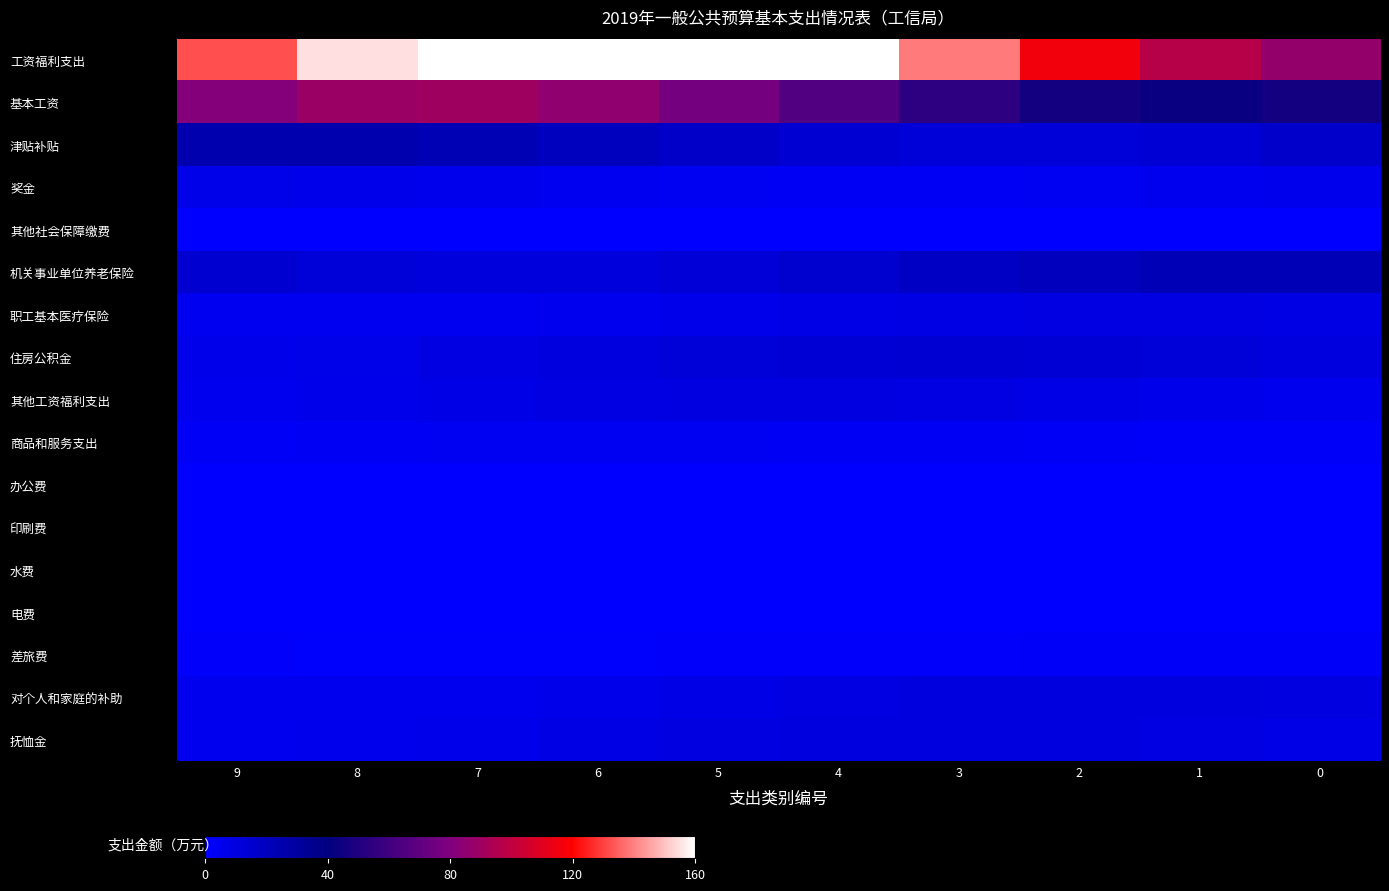

Reading left to right, what are all the values shown in this chart?

工资福利支出: 9=132.3	8=154.6	7=171.5	6=178.8	5=174.7	4=160.2	3=138.8	2=115.9	1=96.9	0=86.6
基本工资: 9=81.8	8=88.5	7=89.9	6=85.6	5=76.7	4=65.2	3=54.2	2=46.1	1=43.1	0=45.8
津贴补贴: 9=25.4	8=25.1	7=23.3	6=20.4	5=17.1	4=14.3	3=12.5	2=12.3	1=13.7	0=16.3
奖金: 9=7.2	8=6.6	7=5.6	6=4.7	5=3.9	4=3.6	3=3.7	2=4.3	1=5.2	0=6.2
其他社会保障缴费: 9=0.2	8=0.2	7=0.2	6=0.1	5=0.1	4=0.2	3=0.2	2=0.2	1=0.3	0=0.3
机关事业单位养老保险: 9=14.9	8=12.4	7=11.1	6=11.2	5=12.8	4=15.3	3=18.3	2=20.9	1=22.6	0=22.9
职工基本医疗保险: 9=4.7	8=4.4	7=4.7	6=5.5	5=6.6	4=7.8	3=8.7	2=9.2	1=9.1	0=8.4
住房公积金: 9=6.7	8=7.4	7=8.9	6=10.6	5=12.3	4=13.4	3=13.8	2=13.3	1=12.0	0=10.3
其他工资福利支出: 9=5.5	8=6.6	7=7.8	6=8.9	5=9.5	4=9.5	3=8.9	2=7.8	1=6.6	0=5.5
商品和服务支出: 9=3.1	8=3.6	7=4.0	6=4.1	5=4.0	4=3.7	3=3.2	2=2.7	1=2.2	0=2.0
办公费: 9=0.5	8=0.6	7=0.6	6=0.5	5=0.5	4=0.4	3=0.3	2=0.3	1=0.3	0=0.3
印刷费: 9=0.6	8=0.6	7=0.5	6=0.5	5=0.4	4=0.3	3=0.3	2=0.3	1=0.3	0=0.4
水费: 9=0.1	8=0.1	7=0.1	6=0.1	5=0.1	4=0.1	3=0.1	2=0.1	1=0.1	0=0.1
电费: 9=0.5	8=0.4	7=0.3	6=0.3	5=0.3	4=0.3	3=0.4	2=0.4	1=0.5	0=0.6
差旅费: 9=1.5	8=1.2	7=1.1	6=1.1	5=1.3	4=1.5	3=1.8	2=2.1	1=2.3	0=2.3
对个人和家庭的补助: 9=5.4	8=5.1	7=5.4	6=6.3	5=7.6	4=9.0	3=10.0	2=10.6	1=10.4	0=9.6
抚恤金: 9=5.1	8=5.7	7=6.8	6=8.2	5=9.5	4=10.3	3=10.6	2=10.2	1=9.2	0=7.8